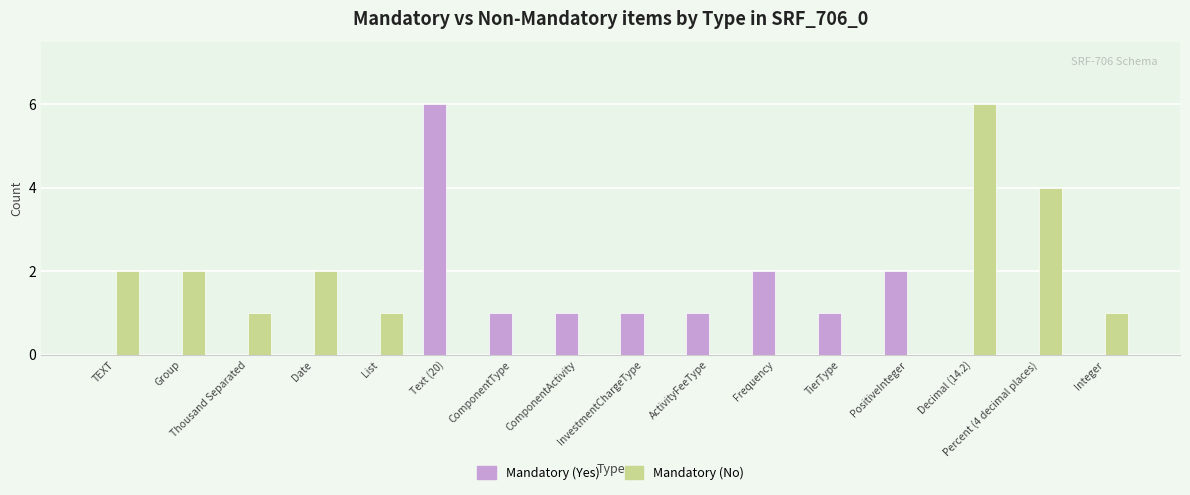

Which series changed the most between TEXT and Decimal (14.2)?

Mandatory (No)